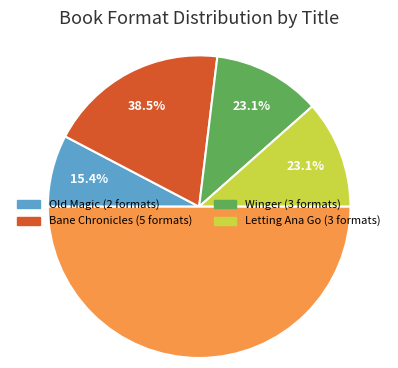

How much of the chart is everything except Bane Chronicles?

61.5%